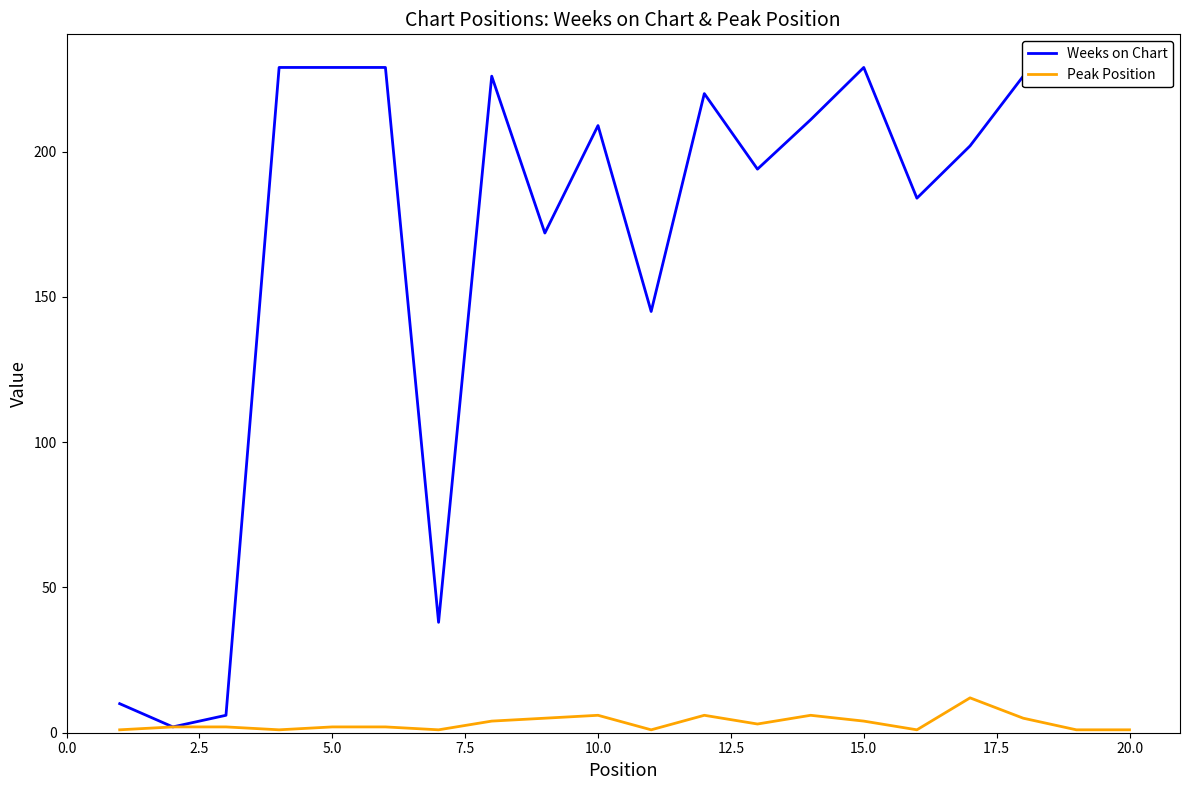

Rank the series by their maximum value, from highest to lowest.

Weeks on Chart, Peak Position